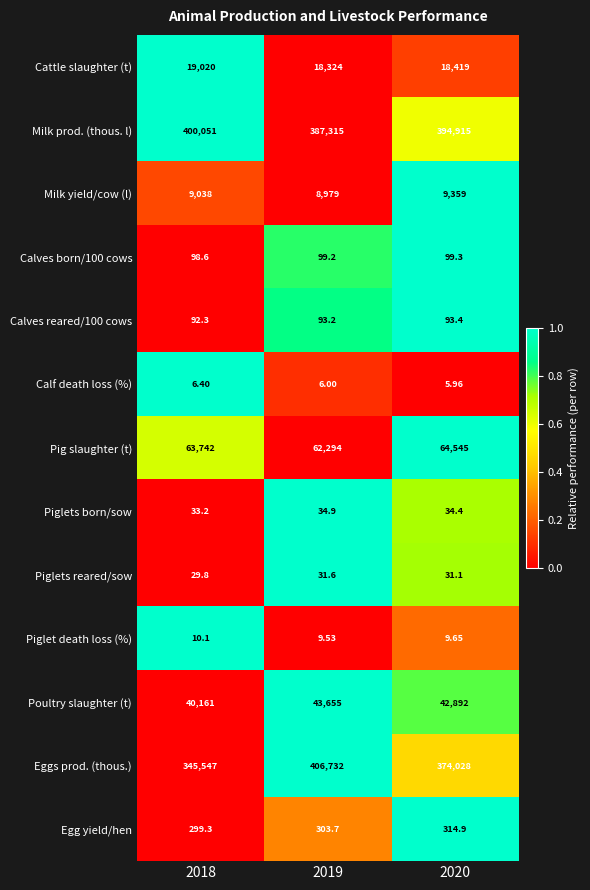

What is the difference between the highest and lowest values at 2019?

406726.0